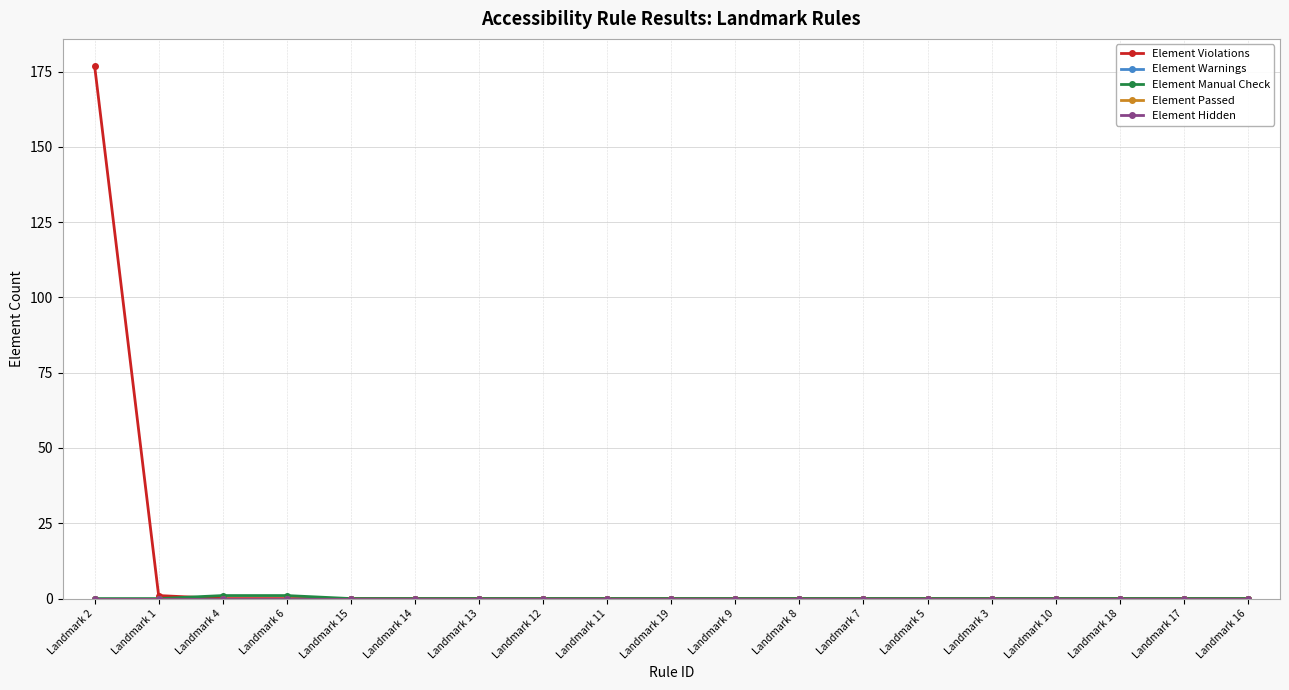

Which series has the largest total across all categories?

Element Violations